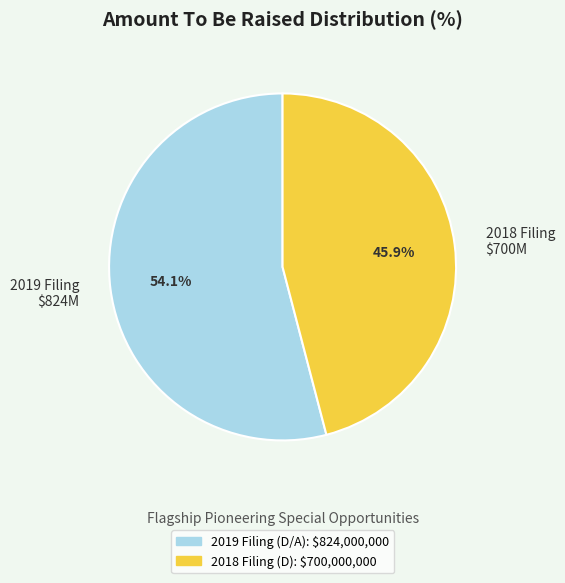

Count the number of slices in the pie.

2